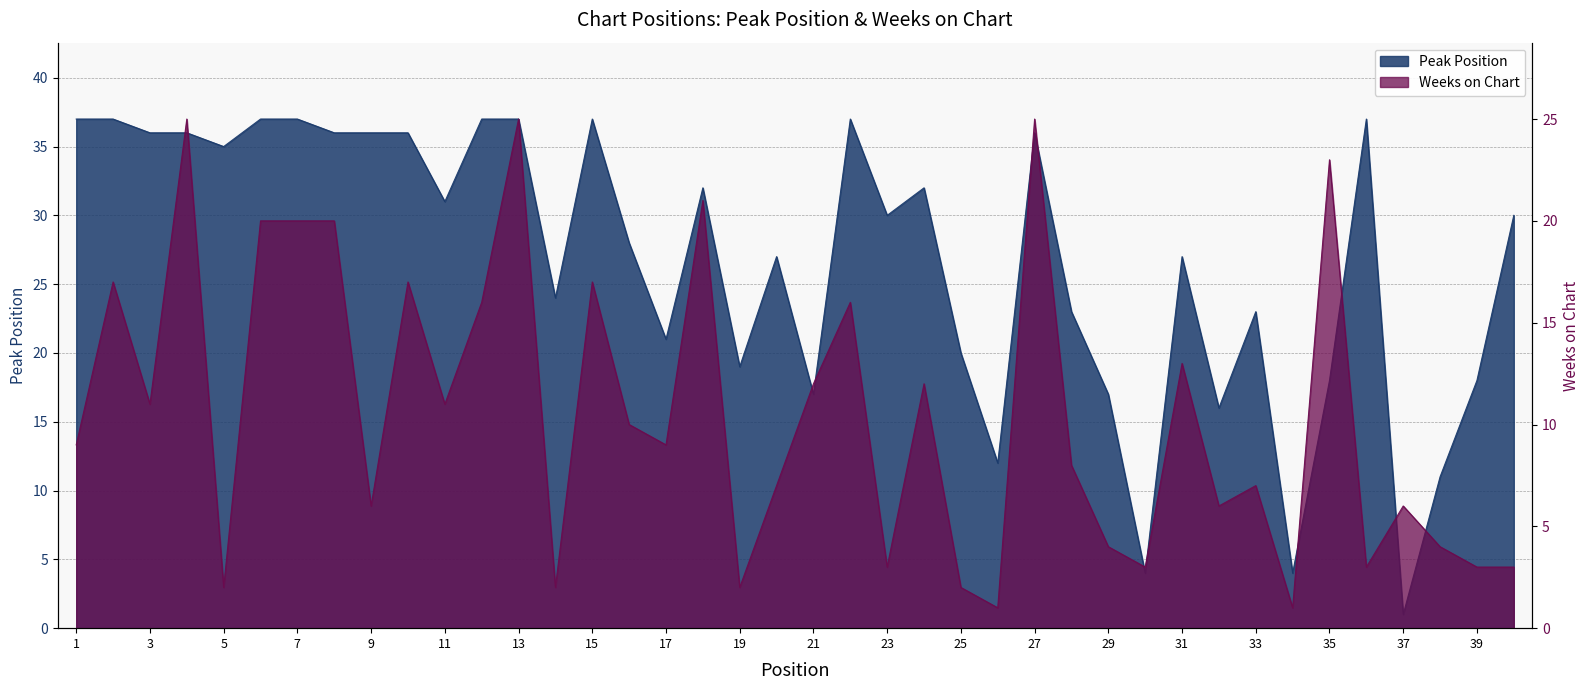

Is it true that Weeks on Chart equals 2 at 26?

False